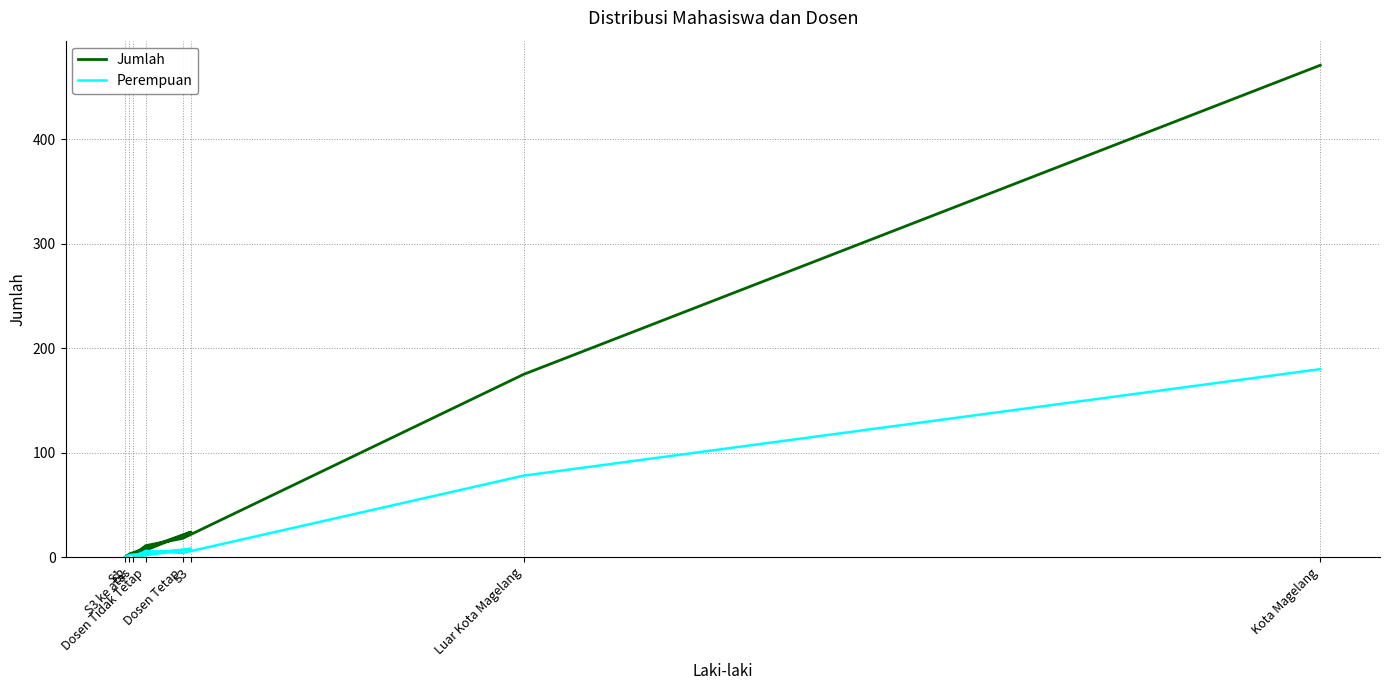

Reading left to right, list all the values displayed in this chart.

Jumlah: Kota Magelang=471	Luar Kota Magelang=175	Dosen Tetap=18	Dosen Tidak Tetap=11	S3 ke atas=2	S3=24	S2=3	S1=0
Perempuan: Kota Magelang=180	Luar Kota Magelang=78	Dosen Tetap=4	Dosen Tidak Tetap=6	S3 ke atas=0	S3=8	S2=2	S1=0